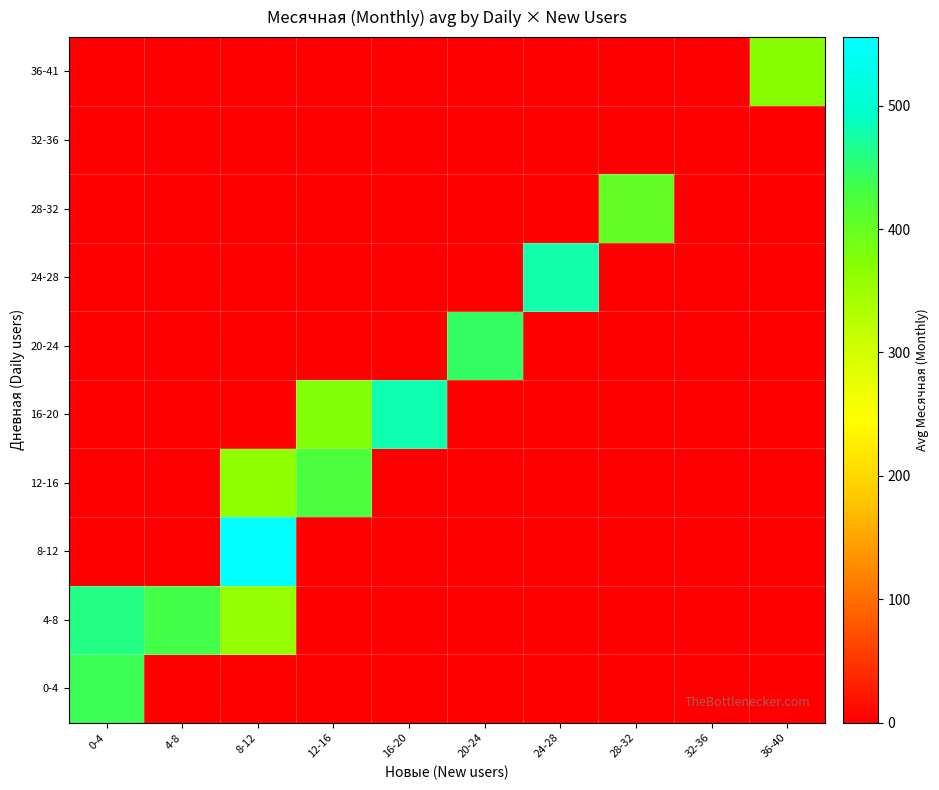

What is the spread (max minus min) of values at 8-12?

555.5